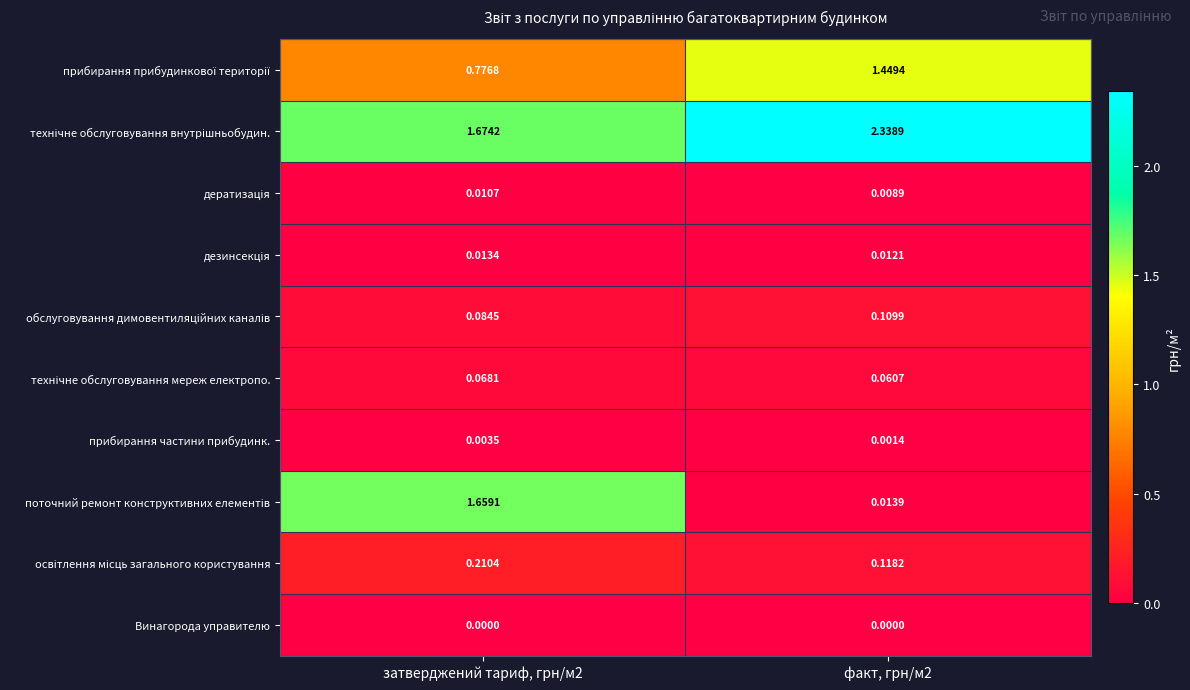

Count the number of data series in this chart.

10